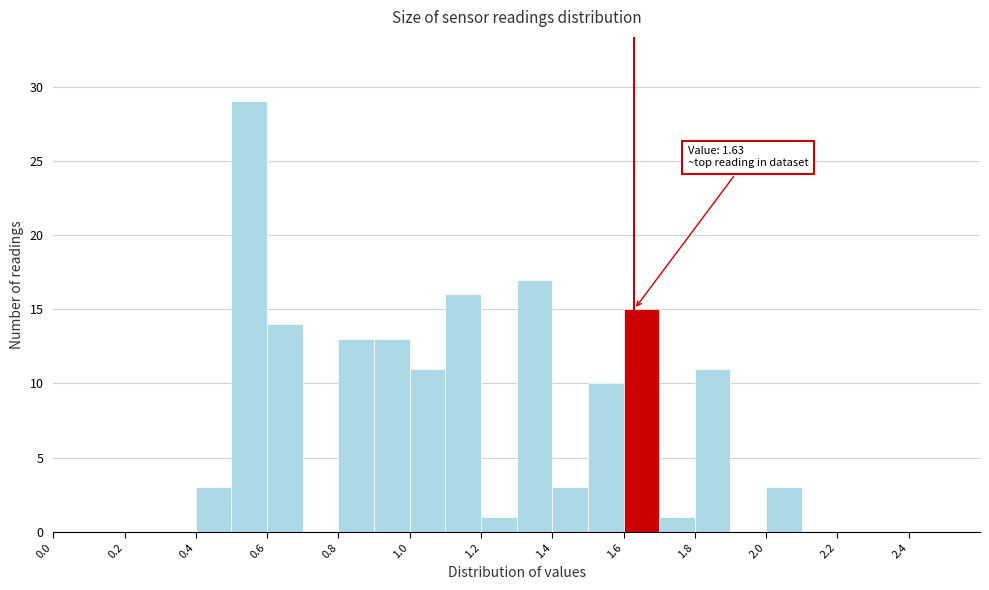

Over which range of the x-axis is the bar tallest?

0.5 to 0.6